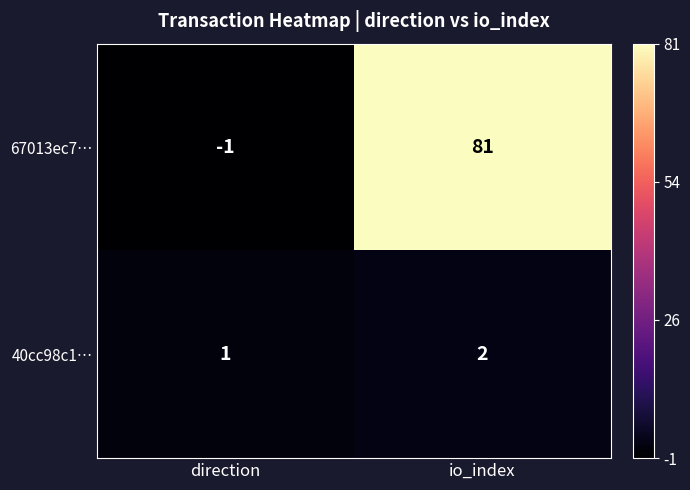

At which category is the sum across all series the highest?

io_index